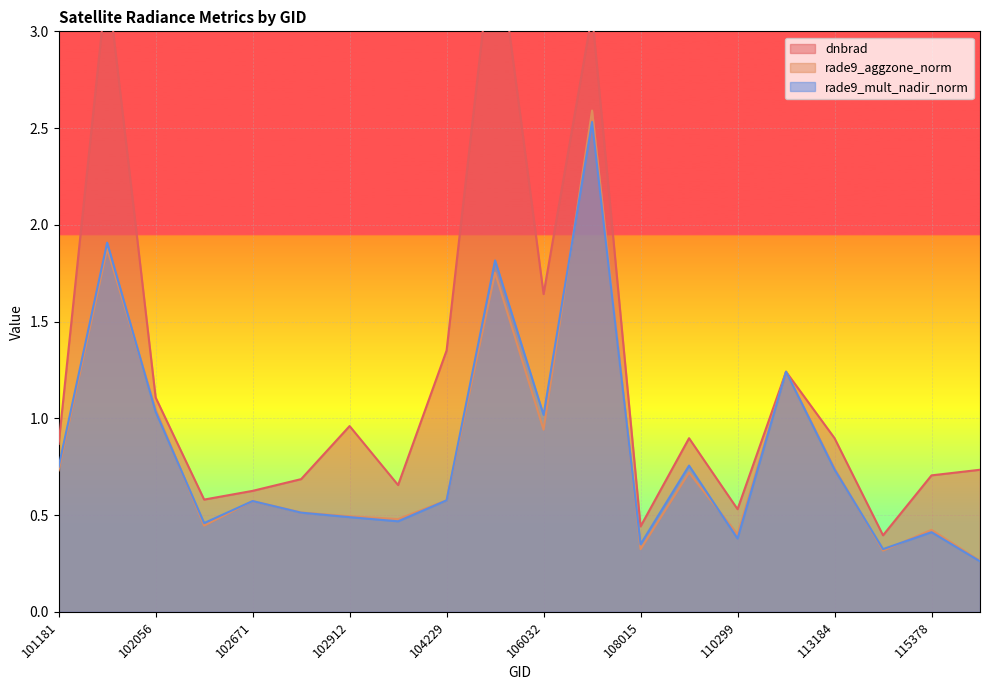

The rade9_aggzone_norm series shows 1.2 at 113013. True or false?

True